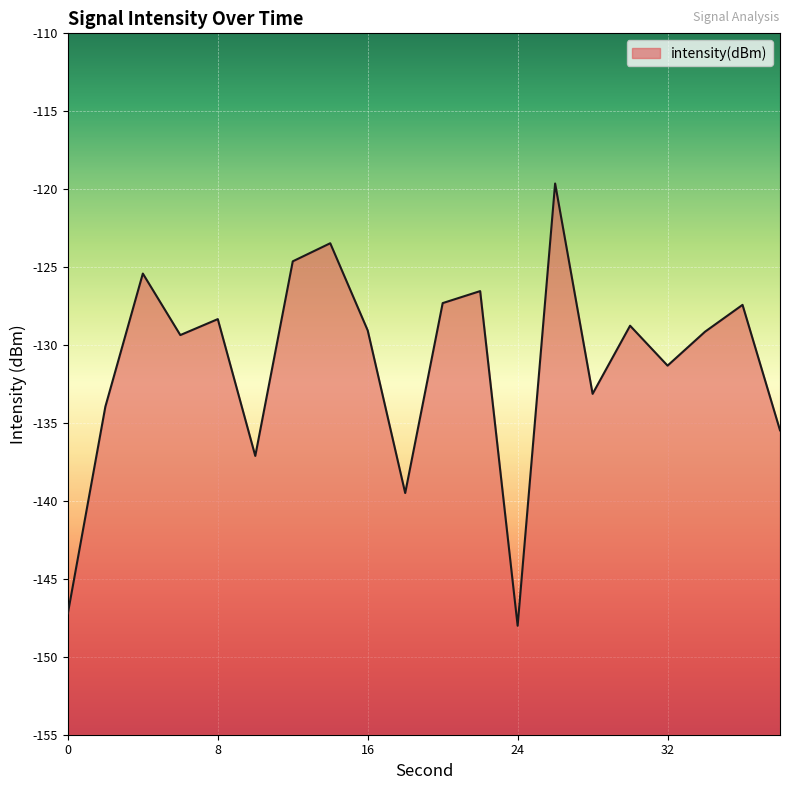

How many values are below -129?

11